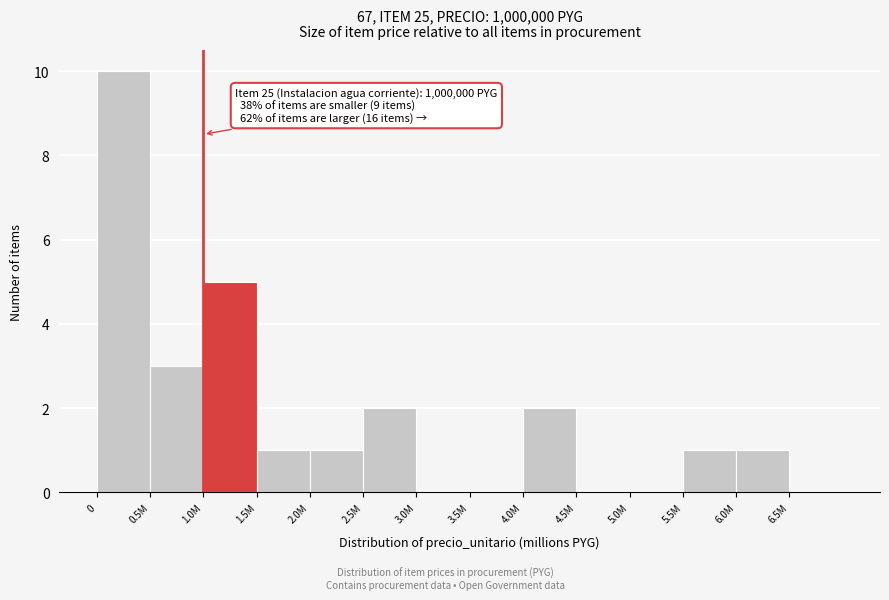

Reading left to right, transcribe all the data shown in this chart.

0=10	0.5M=3	1.0M=5	1.5M=1	2.0M=1	2.5M=2	3.0M=0	3.5M=0	4.0M=2	4.5M=0	5.0M=0	5.5M=1	6.0M=1	6.5M=0